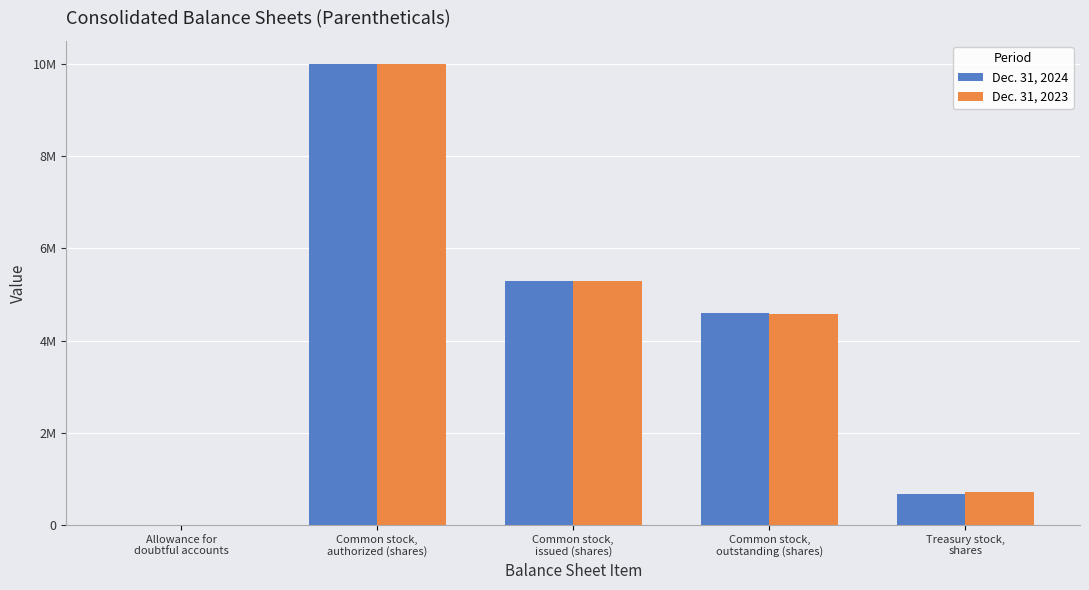

At which category does the chart reach its minimum across all series?

Allowance for
doubtful accounts